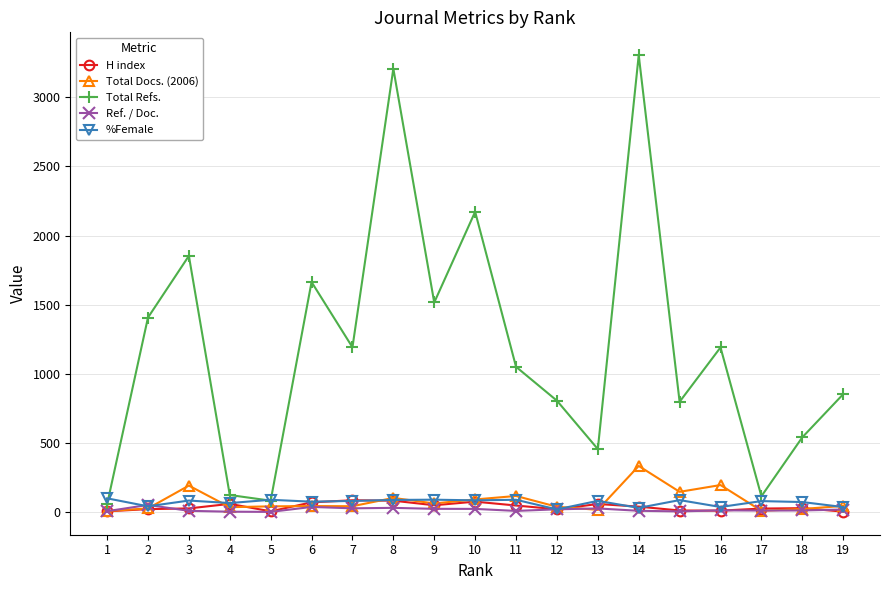

What is the smallest value displayed?

2.0